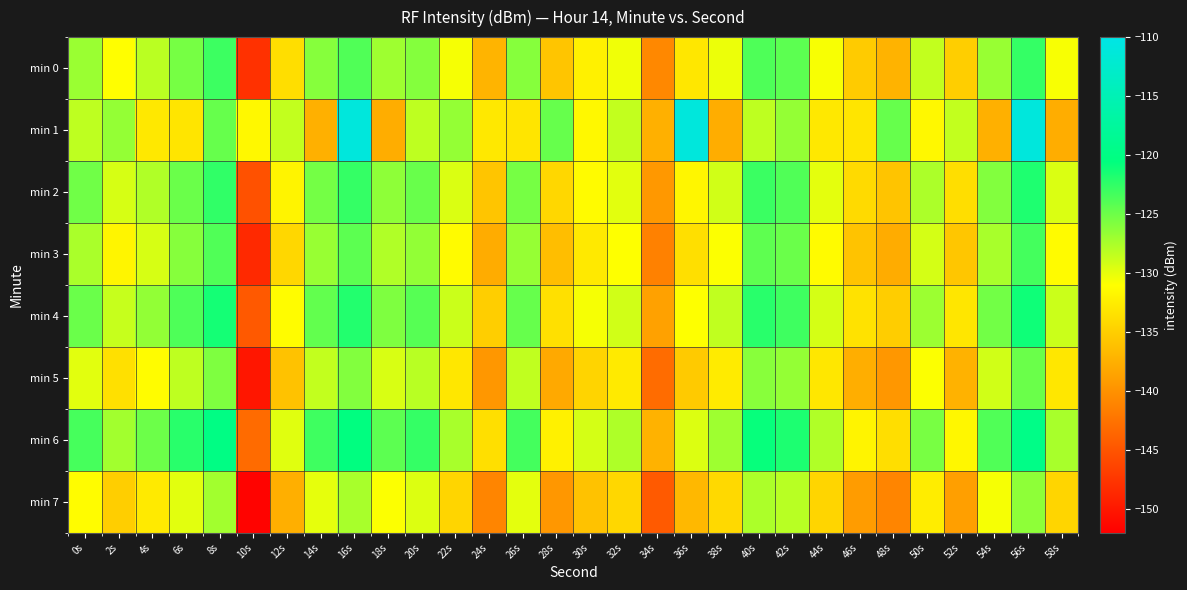

Count the number of data series in this chart.

8